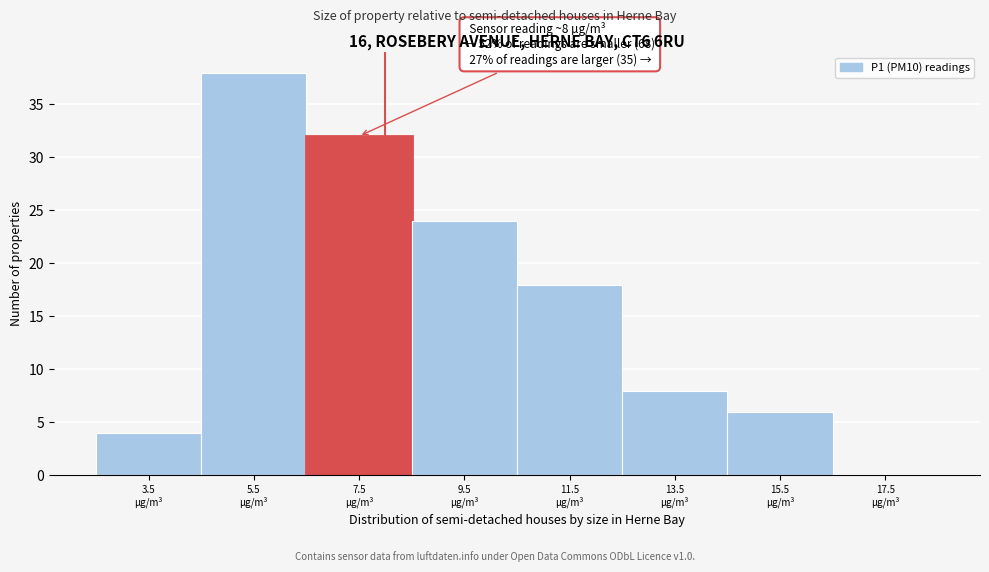

Over which range of the x-axis is the bar tallest?

4.5 to 6.5